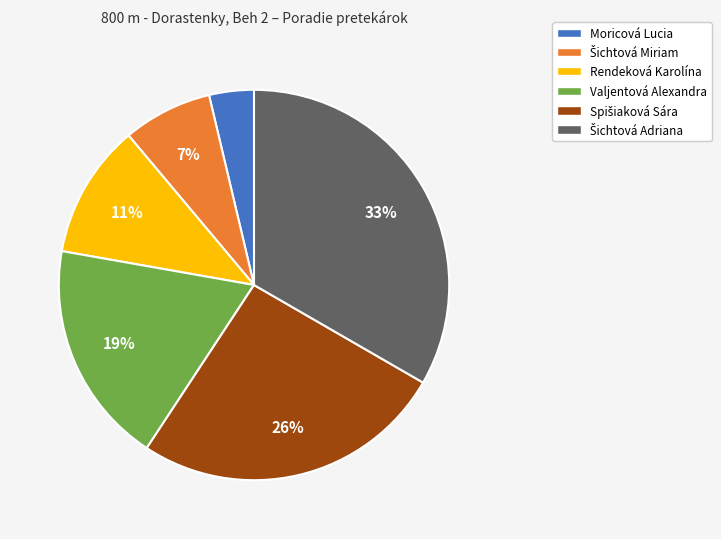

To the nearest percent, what is the average slice percentage?

17%